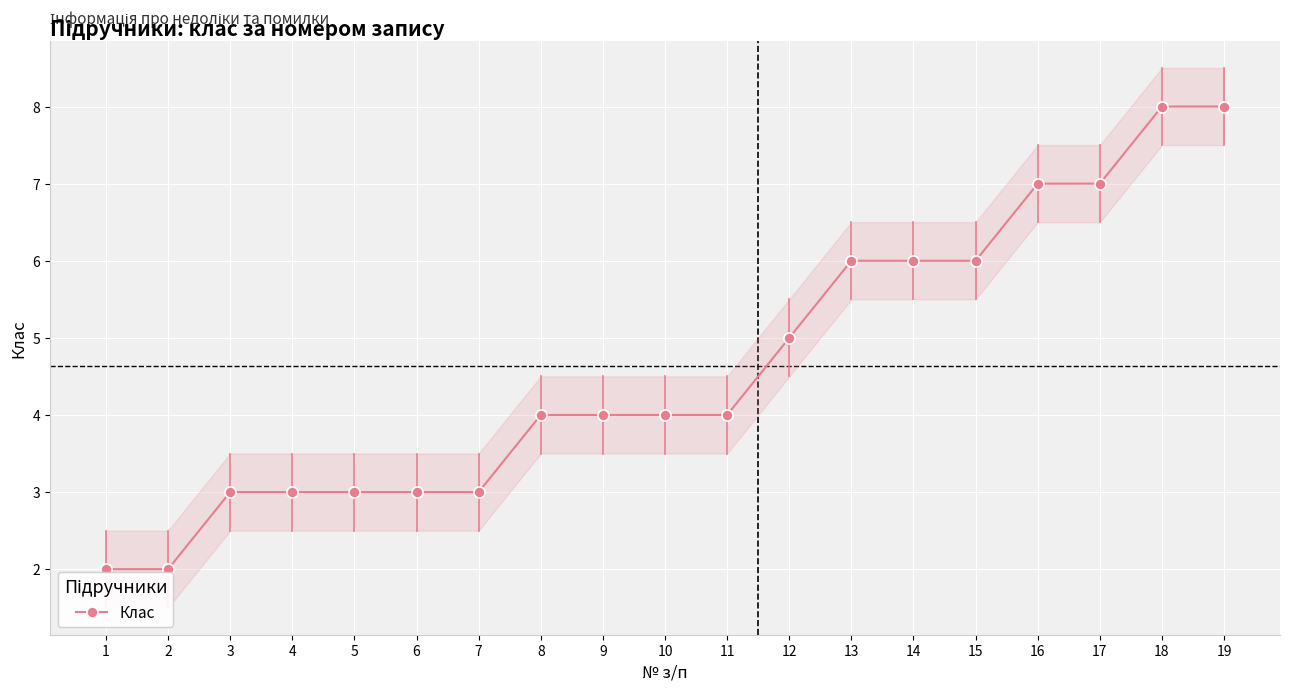

What value does the data have at 14?

6